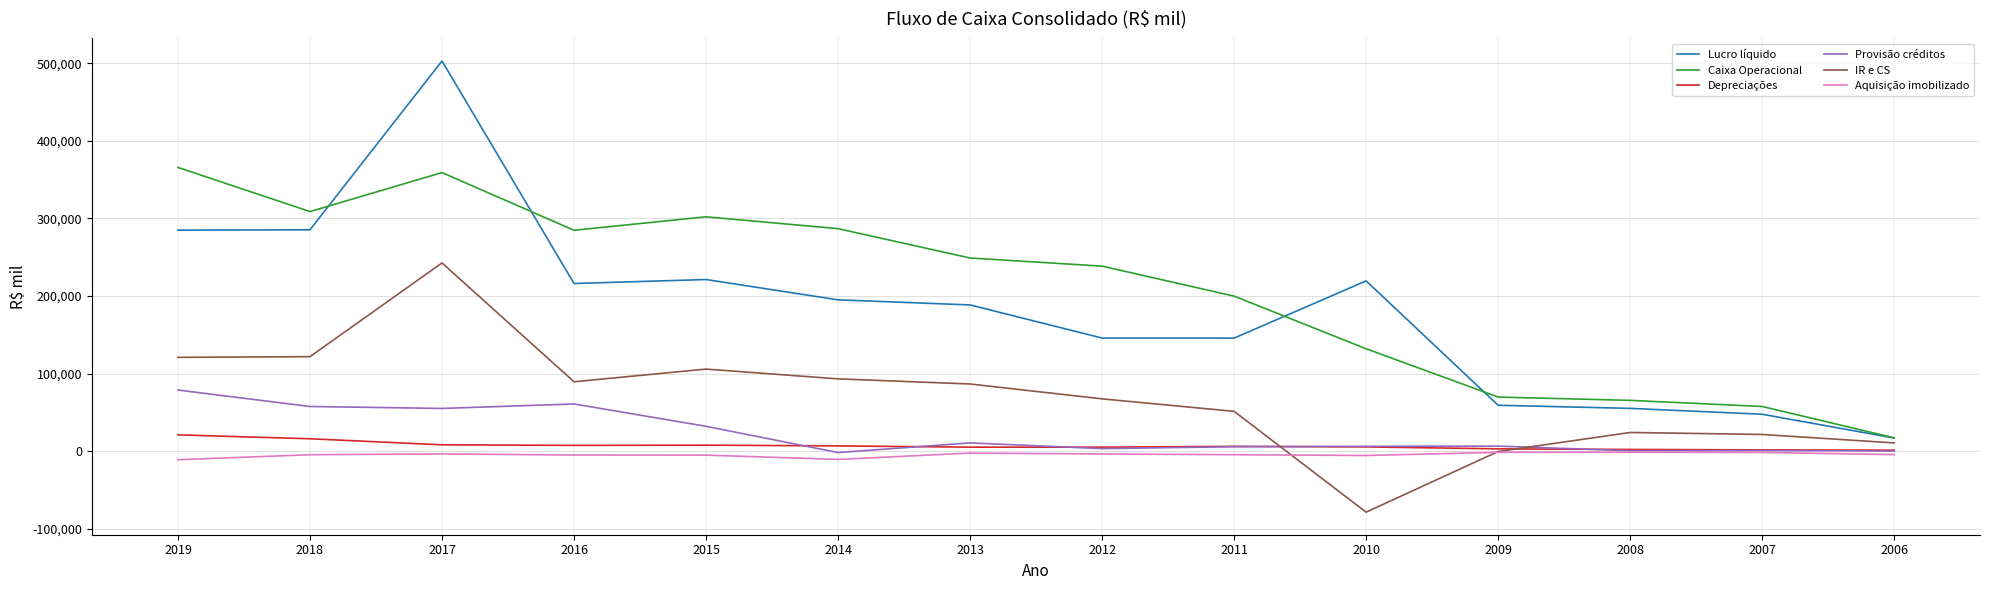

Which series has the largest range (max minus min)?

Lucro líquido